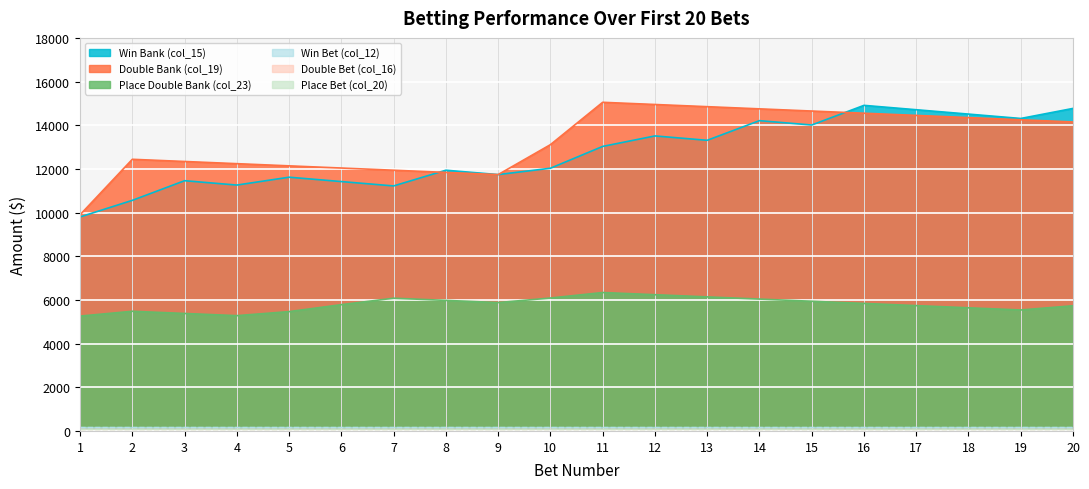

Reading left to right, transcribe all the data shown in this chart.

Win Bank (col_15): 9800	10560	11460	11260	11620	11420	11220	11940	11740	12030	13030	13510	13310	14210	14010	14910	14710	14510	14310	14770
Double Bank (col_19): 9900	12440	12340	12240	12140	12040	11940	11840	11740	13110	15050	14950	14850	14750	14650	14550	14450	14350	14250	14150
Place Double Bank (col_23): 5260	5480	5380	5280	5465	5783	6079	5979	5879	6087	6339	6239	6139	6039	5939	5839	5739	5639	5539	5733